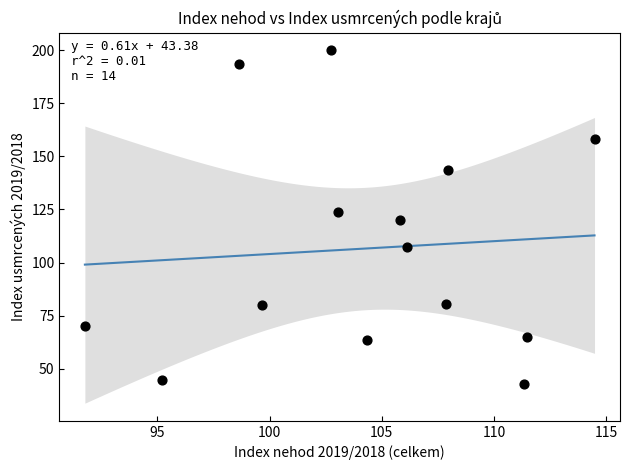

What is the range of X values (max minus min)?

22.7